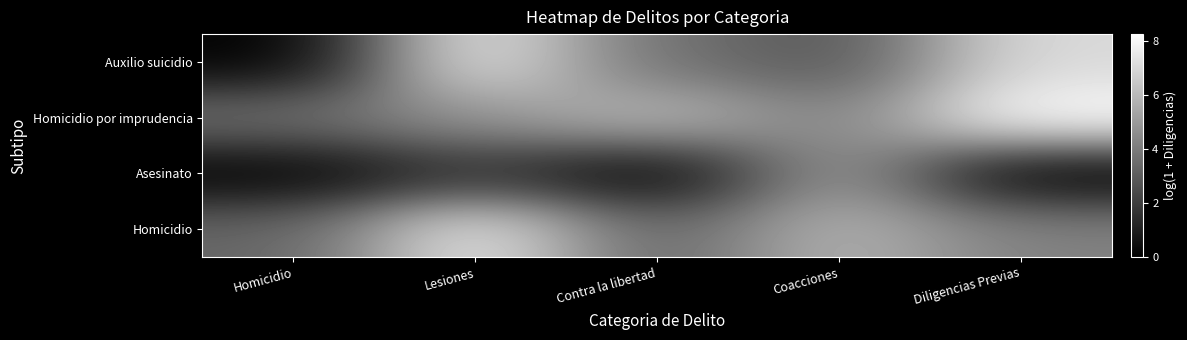

Reading right to left, list all the values displayed in this chart.

Homicidio: Diligencias Previas=4.2	Coacciones=5.8	Contra la libertad=3.3	Lesiones=7.5	Homicidio=3.3
Asesinato: Diligencias Previas=0.0	Coacciones=5.0	Contra la libertad=0.0	Lesiones=1.6	Homicidio=0.0
Homicidio por imprudencia: Diligencias Previas=8.2	Coacciones=4.2	Contra la libertad=6.1	Lesiones=4.7	Homicidio=3.7
Auxilio suicidio: Diligencias Previas=7.0	Coacciones=2.8	Contra la libertad=3.6	Lesiones=7.5	Homicidio=0.0